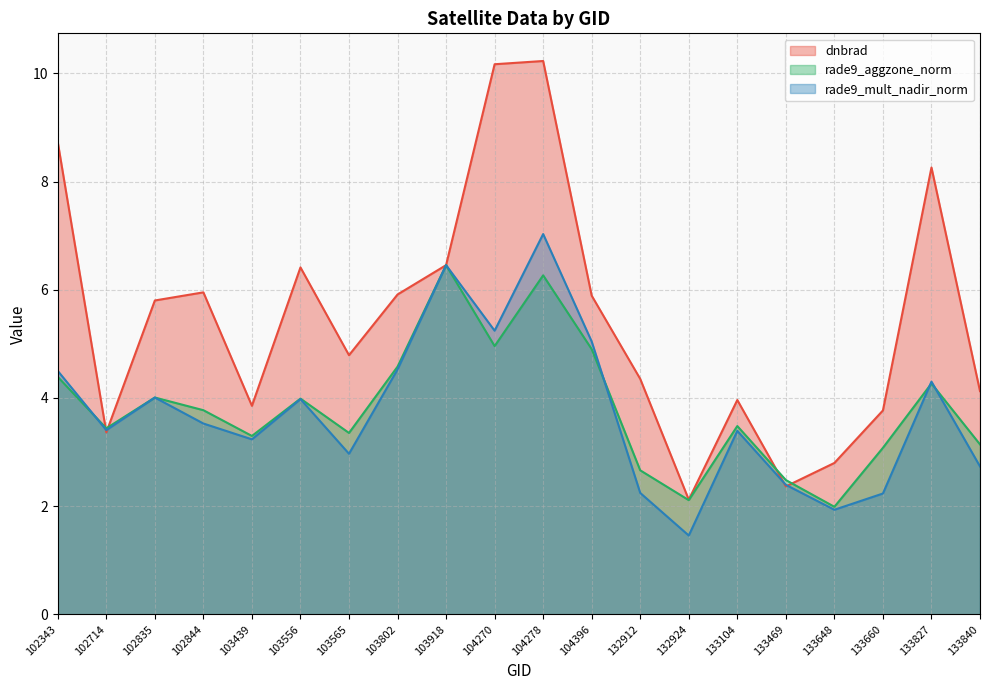

Which series ends up on top after the final intersection of dnbrad and rade9_mult_nadir_norm?

dnbrad